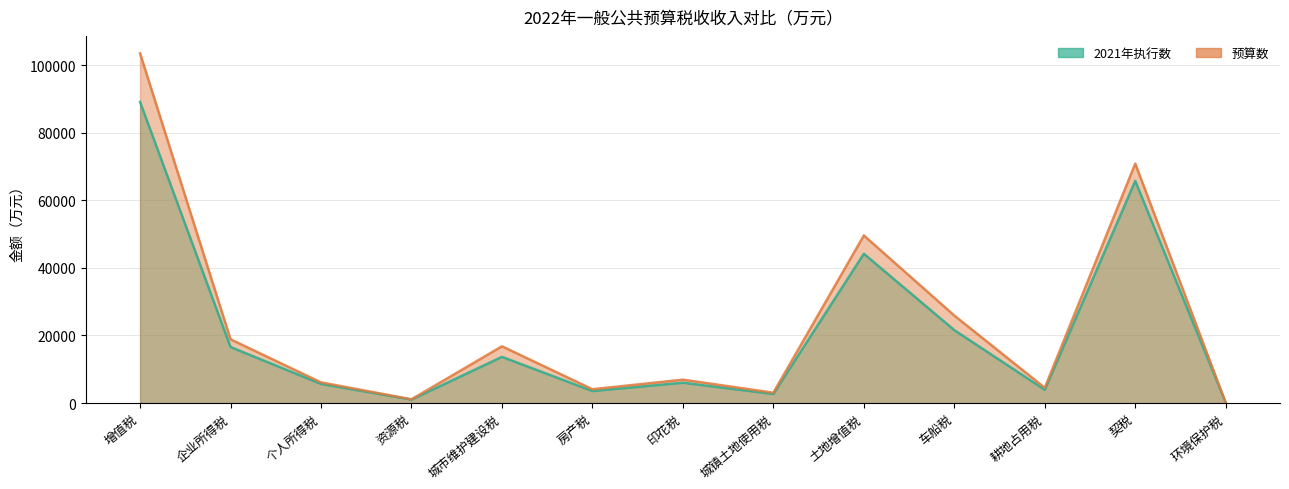

What is the difference between the maximum and minimum values in the 2021年执行数 series?

89012